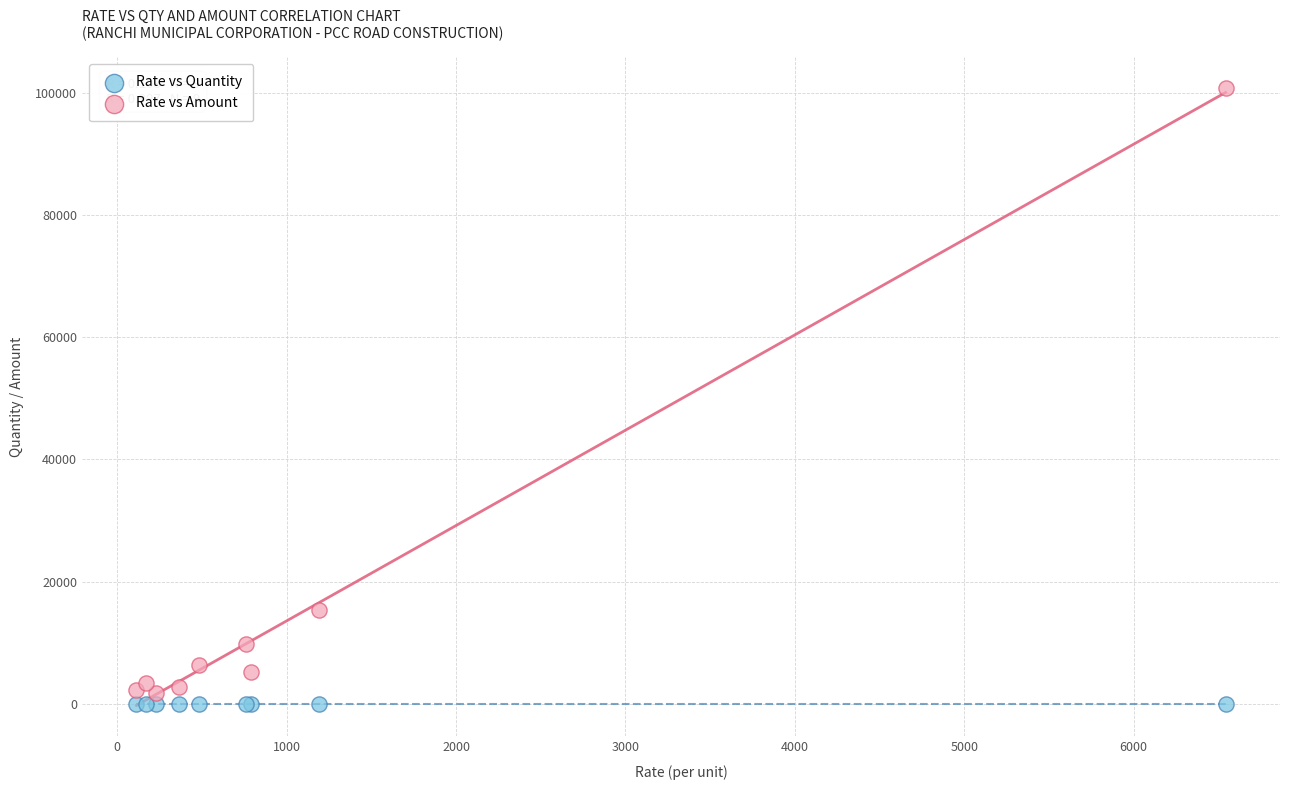

Which series has the largest Y range (max minus min)?

Rate vs Amount